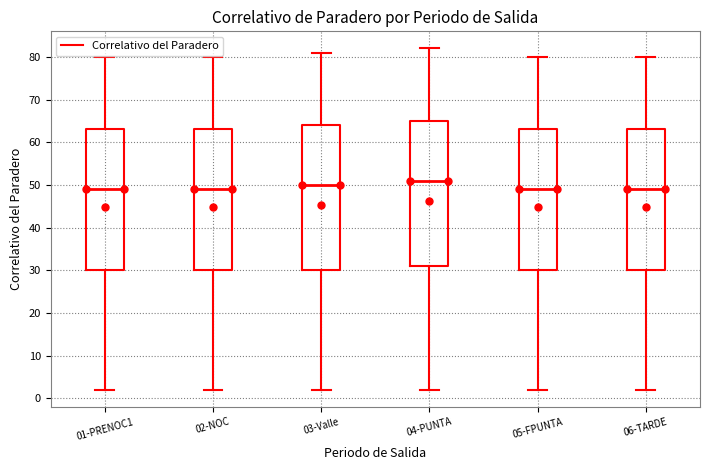

Which box has the highest median line?

04-PUNTA